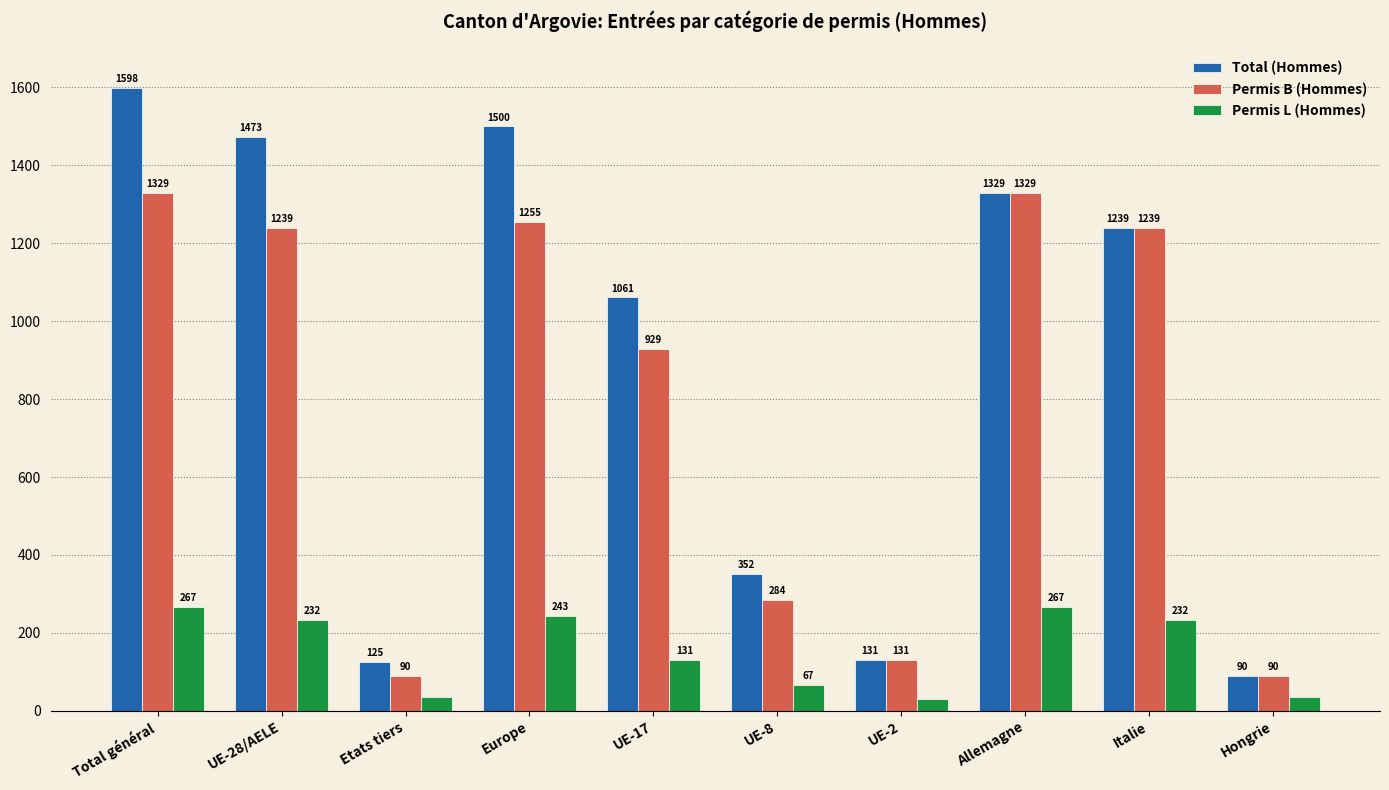

Reading left to right, what are all the values shown in this chart?

Total (Hommes): 1598	1473	125	1500	1061	352	131	1329	1239	90
Permis B (Hommes): 1329	1239	90	1255	929	284	131	1329	1239	90
Permis L (Hommes): 267	232	35	243	131	67	29	267	232	35